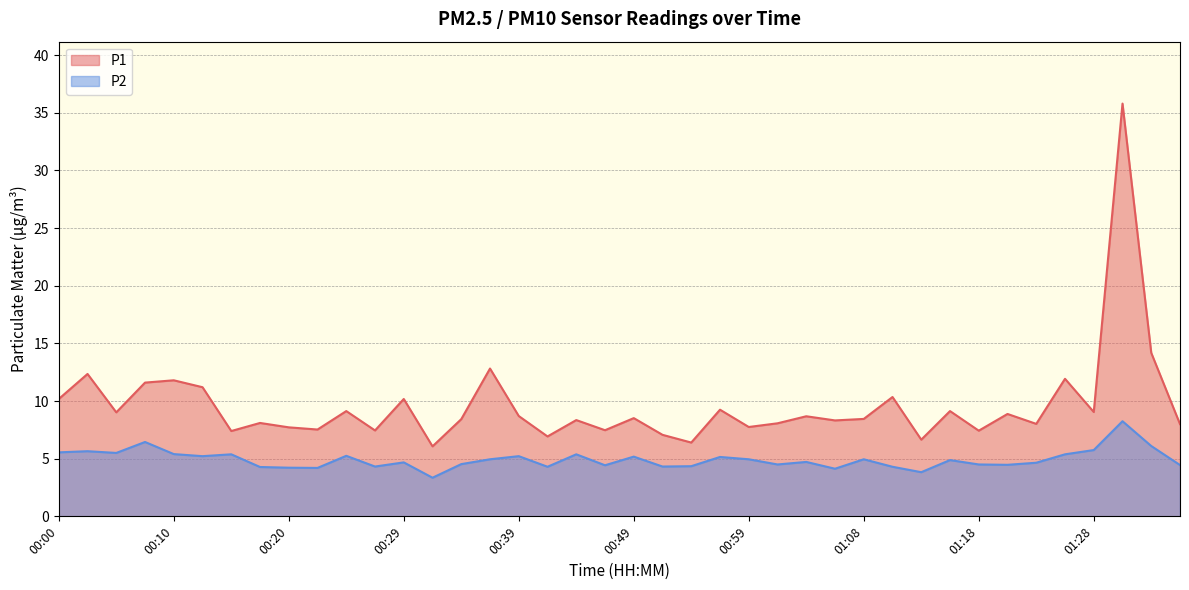

The P2 series shows 4.3 at 00:54. True or false?

True